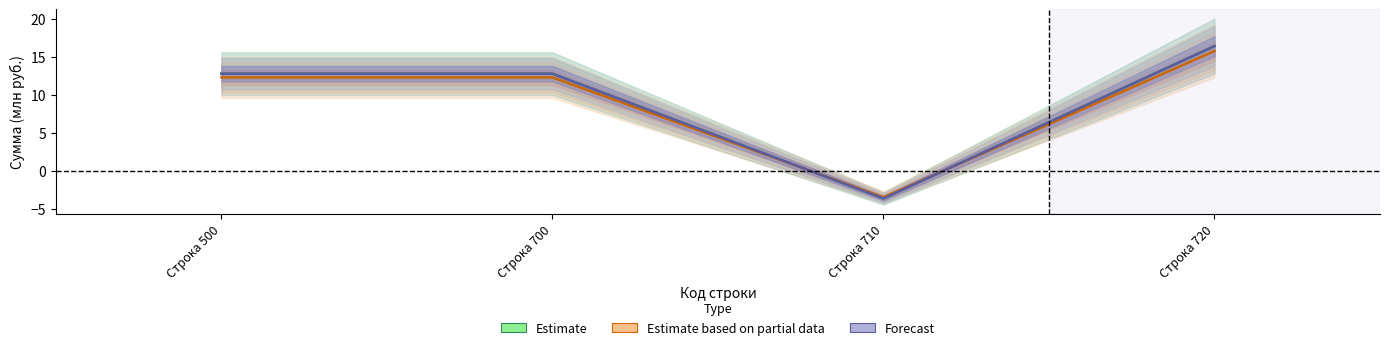

At which label does Estimate first exceed 12?

Строка 500